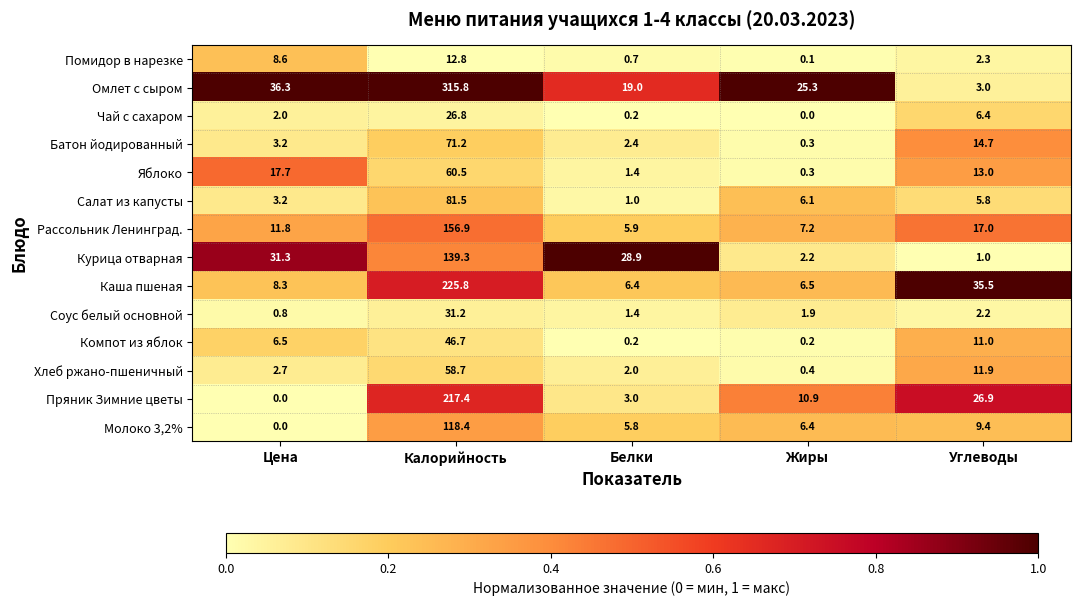

List the series in order of their peak value, lowest first.

Помидор в нарезке, Чай с сахаром, Соус белый основной, Компот из яблок, Хлеб ржано-пшеничный, Яблоко, Батон йодированный, Салат из капусты, Молоко 3,2%, Курица отварная, Рассольник Ленинград., Пряник Зимние цветы, Каша пшеная, Омлет с сыром